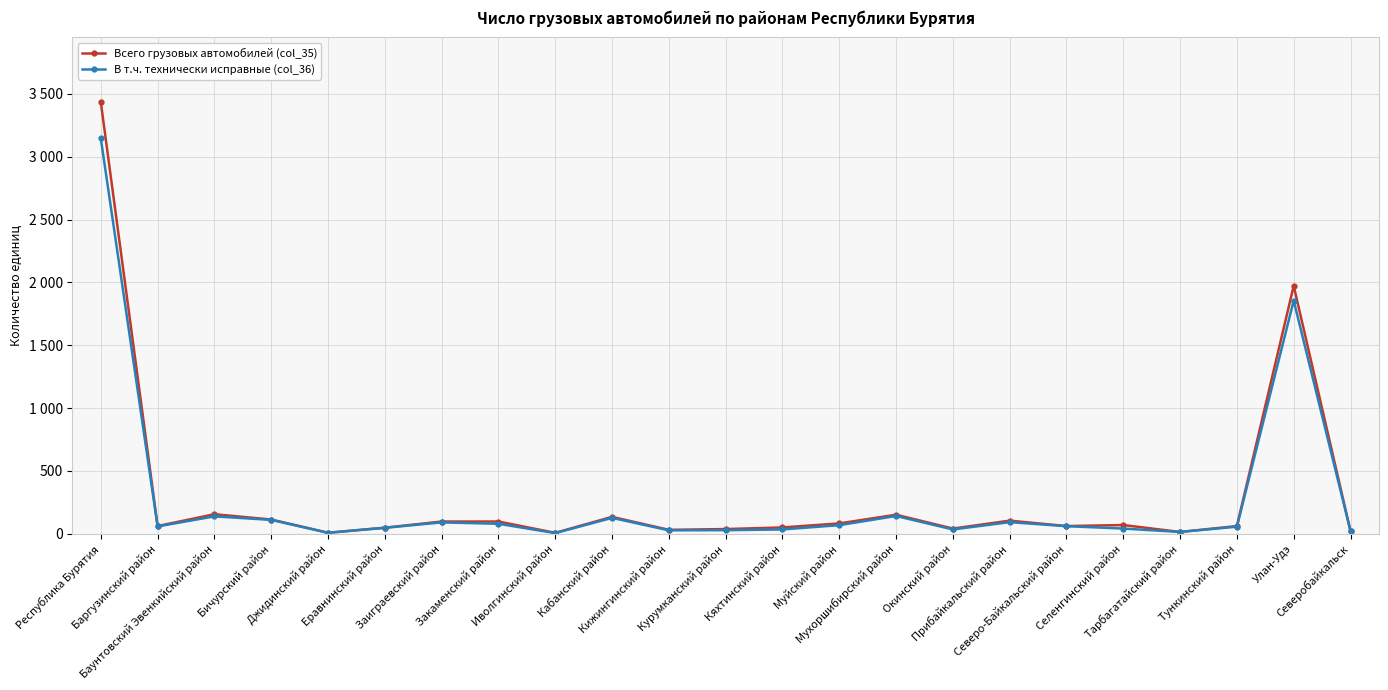

At which label does В т.ч. технически исправные (col_36) reach its peak?

Республика Бурятия